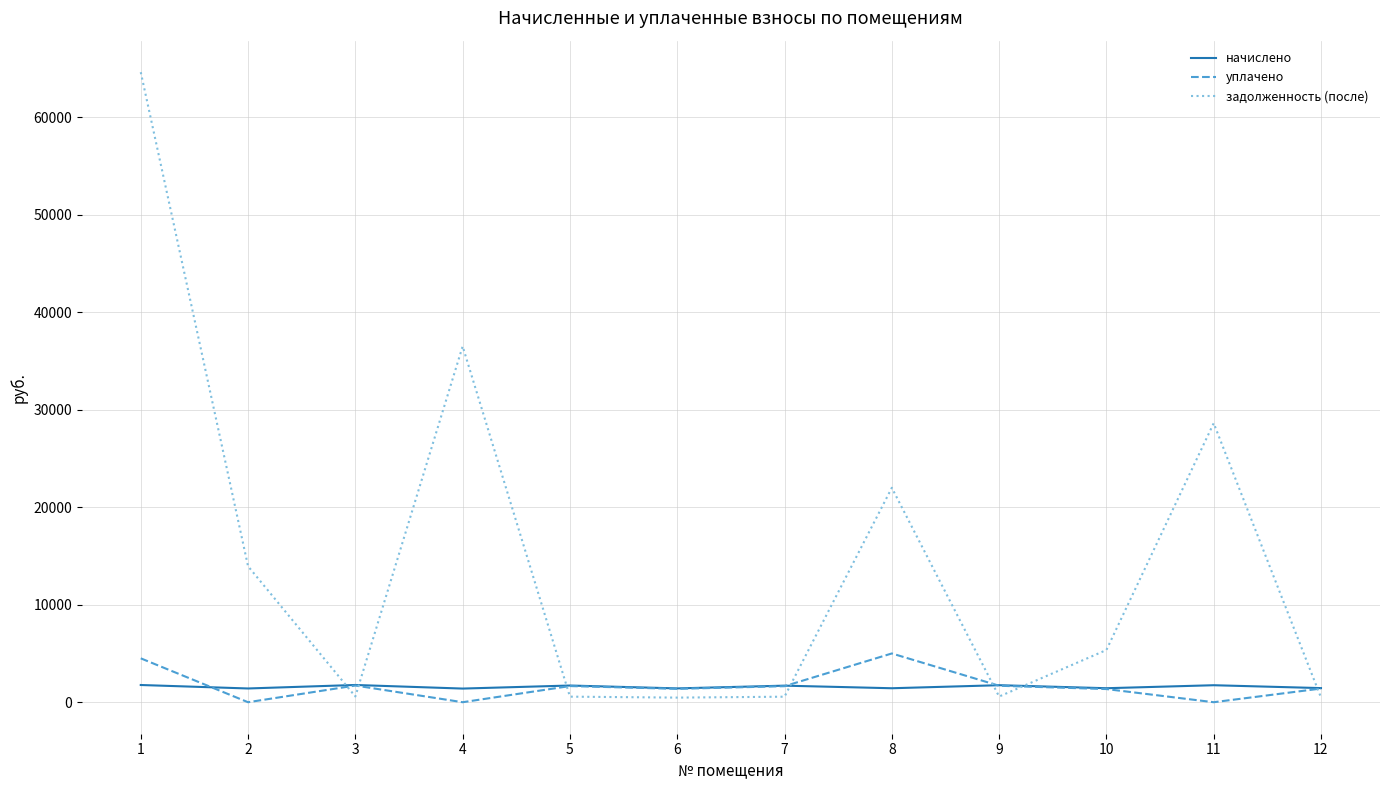

What is the total value across all series at 6?

3262.5